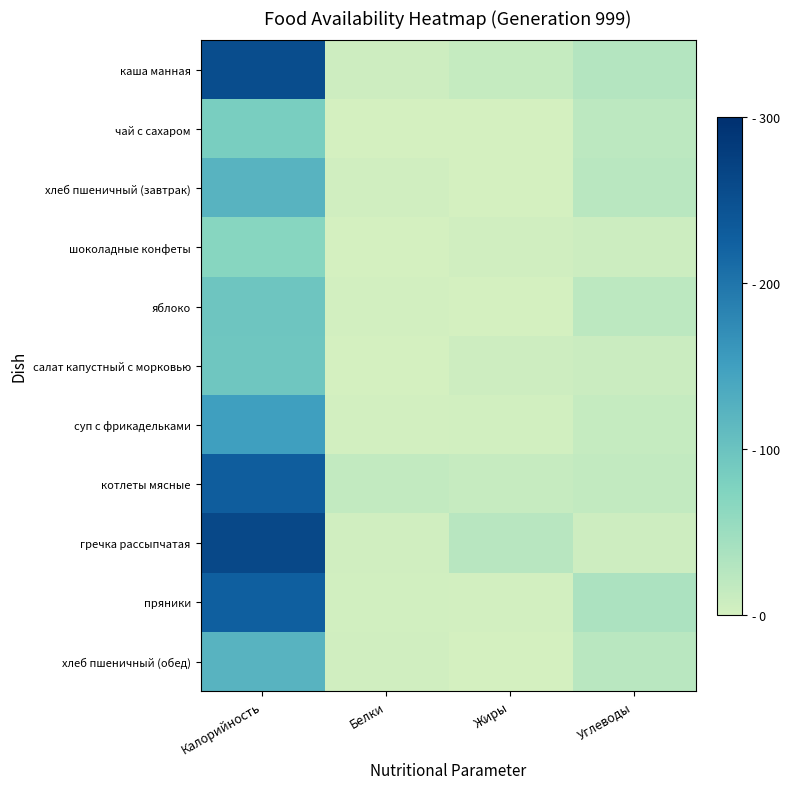

What is the difference between the highest and lowest values at Калорийность?

193